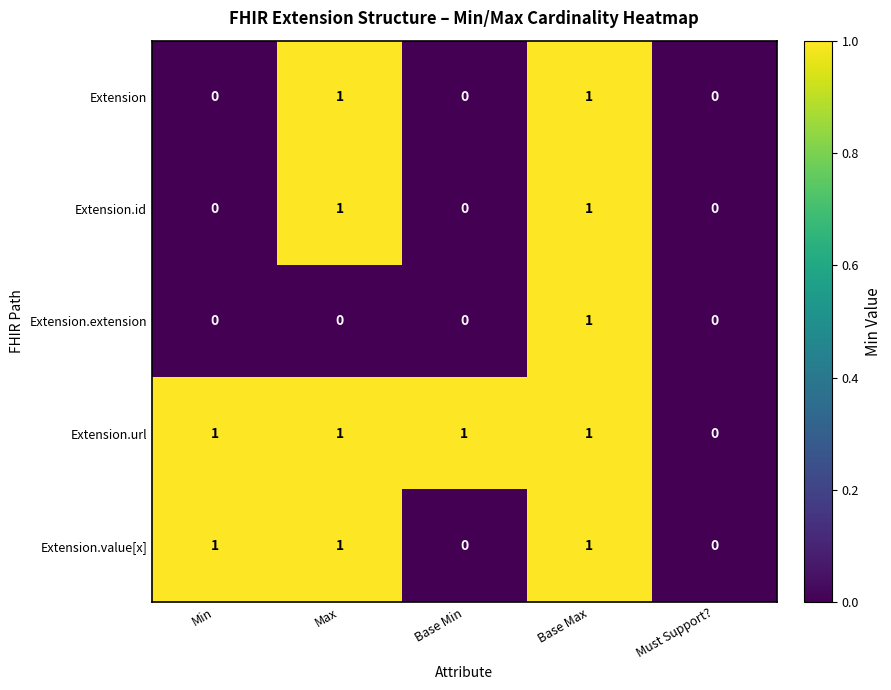

True or false: Extension has a value of -1 at Base Min.

False